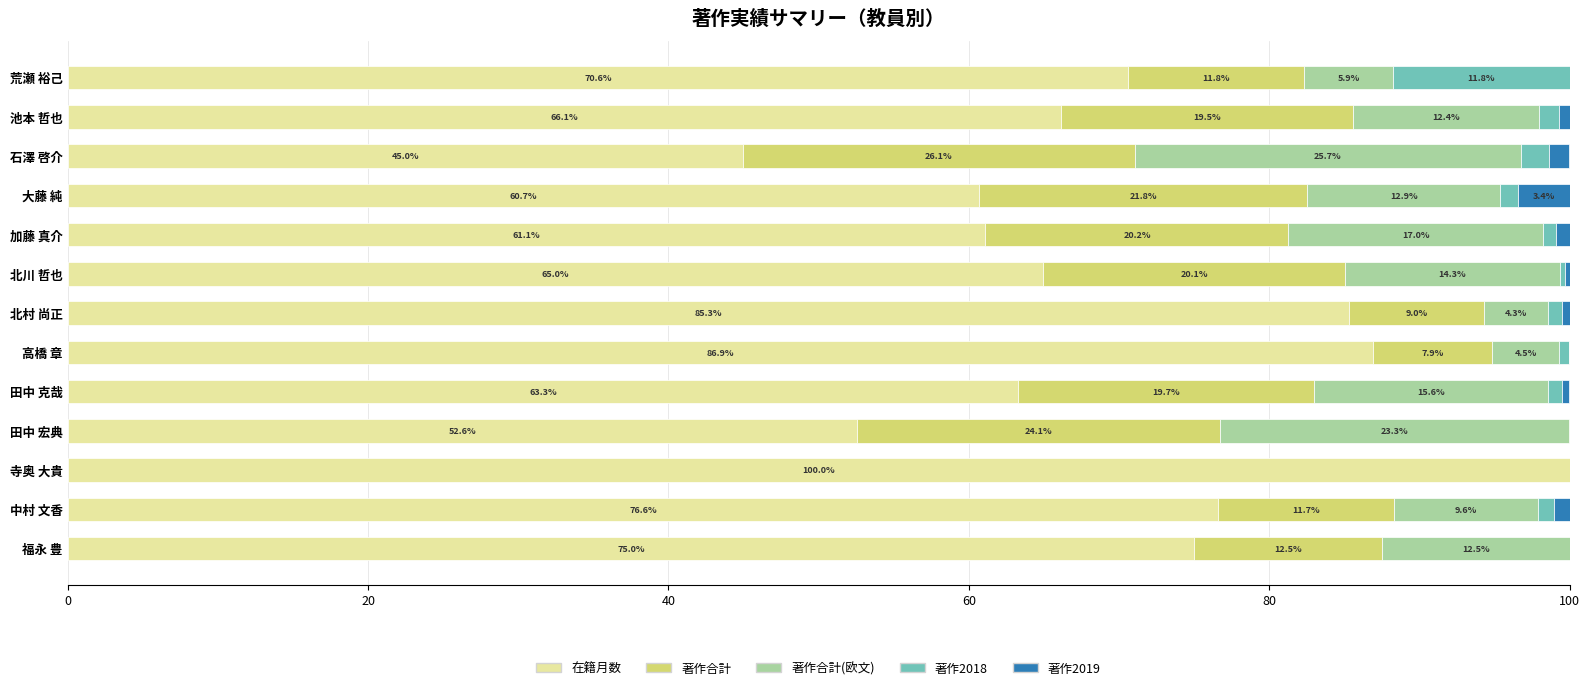

Which category has the highest value in the 在籍月数 series?

寺奥 大貴